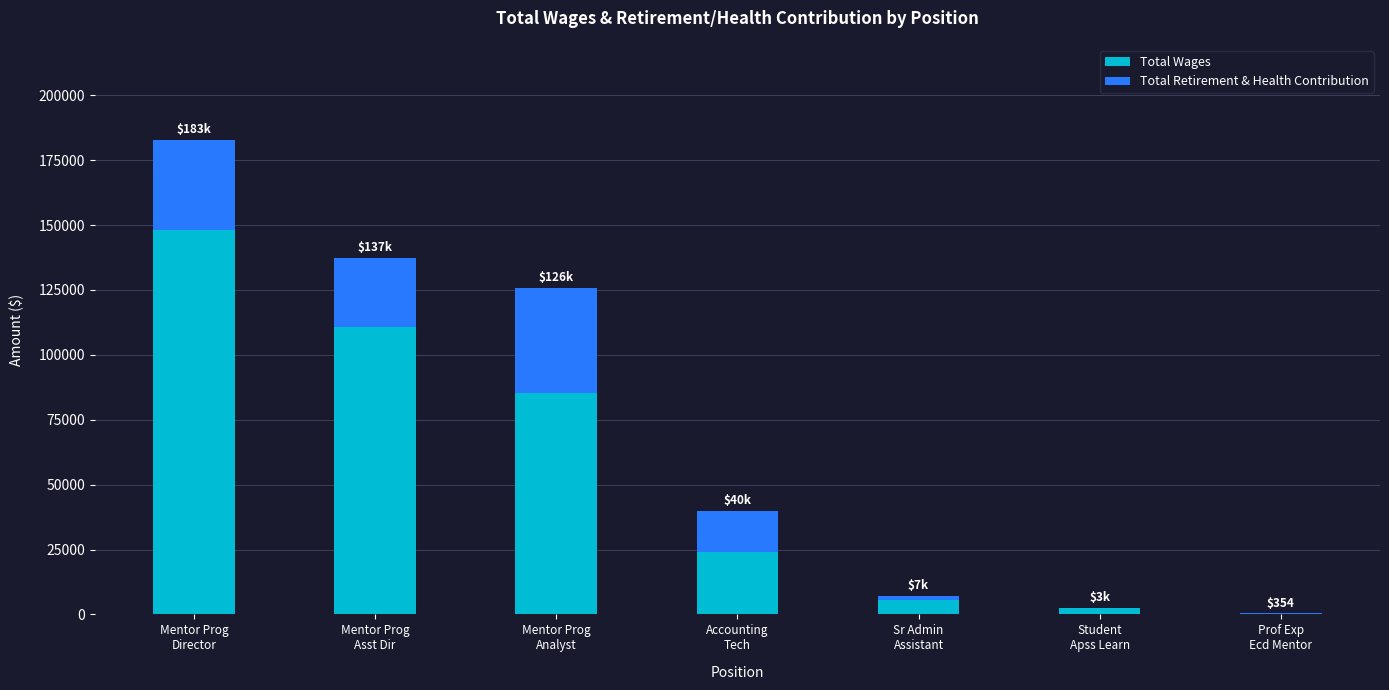

Which category has the highest value in the Total Wages series?

Mentor Prog
Director